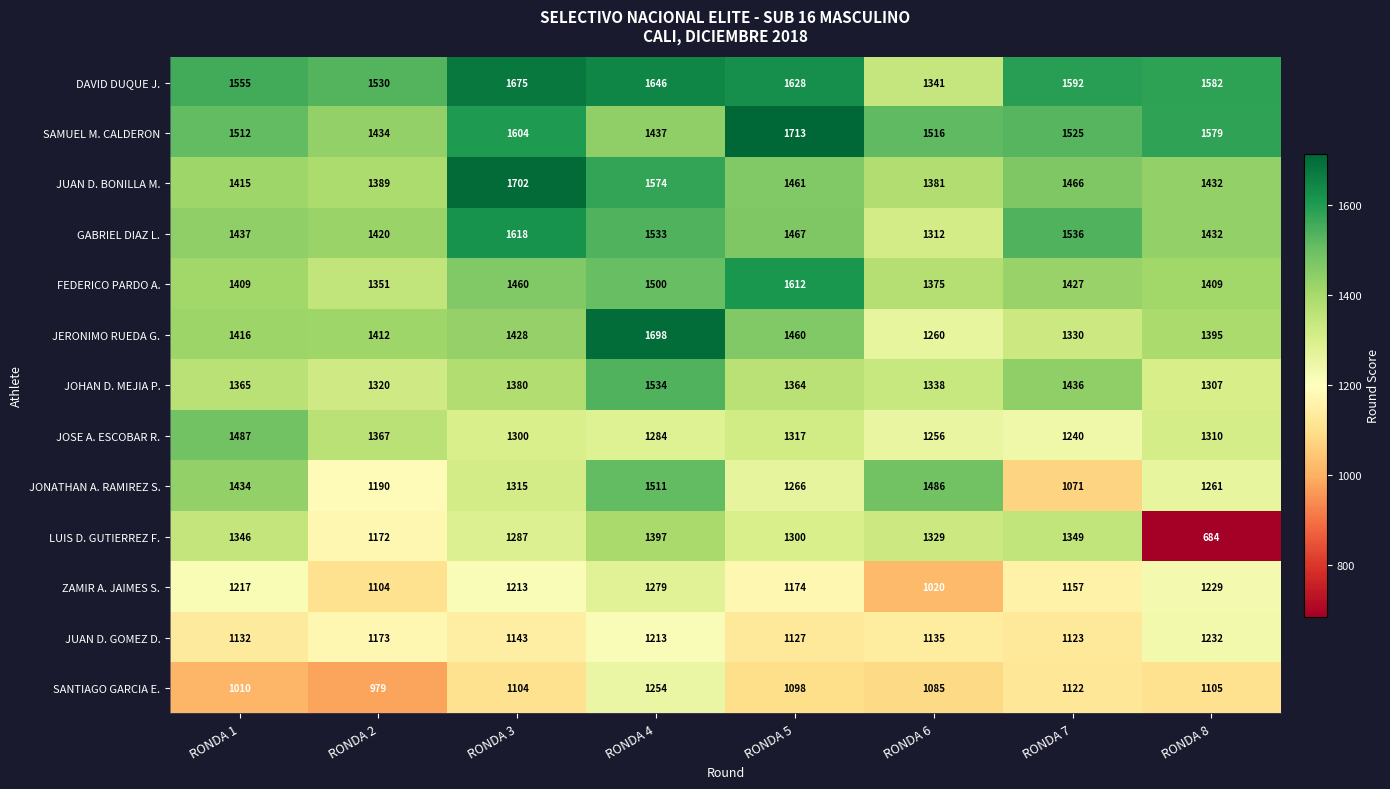

Which series changed the most between RONDA 3 and RONDA 5?

JUAN D. BONILLA M.